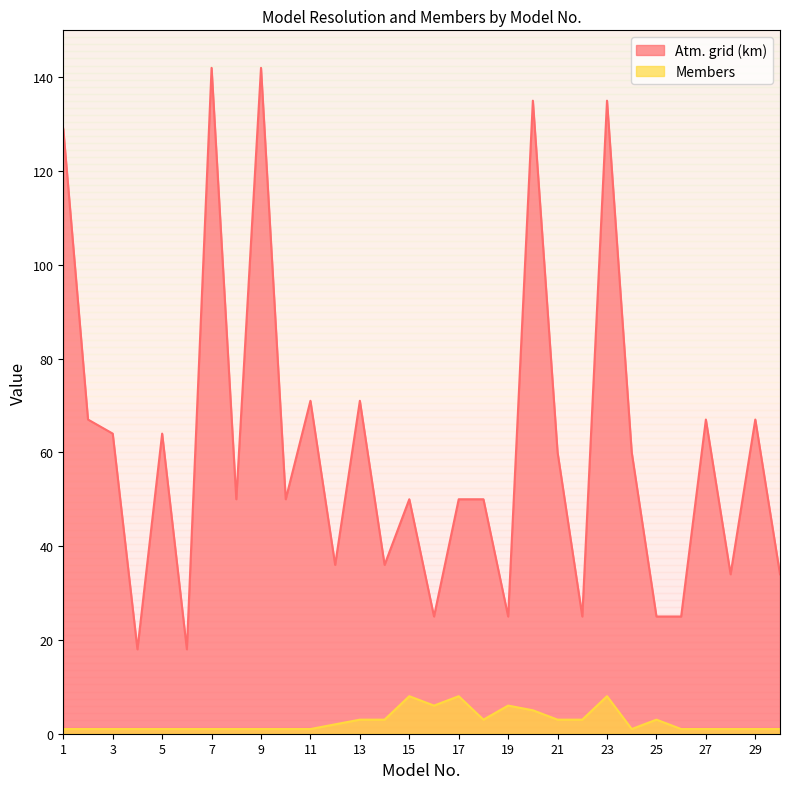

Reading left to right, list all the values displayed in this chart.

Atm. grid (km): 1=129	2=67	3=64	4=18	5=64	6=18	7=142	8=50	9=142	10=50	11=71	12=36	13=71	14=36	15=50	16=25	17=50	18=50	19=25	20=135	21=60	22=25	23=135	24=60	25=25	26=25	27=67	28=34	29=67	30=34
Members: 1=1	2=1	3=1	4=1	5=1	6=1	7=1	8=1	9=1	10=1	11=1	12=2	13=3	14=3	15=8	16=6	17=8	18=3	19=6	20=5	21=3	22=3	23=8	24=1	25=3	26=1	27=1	28=1	29=1	30=1